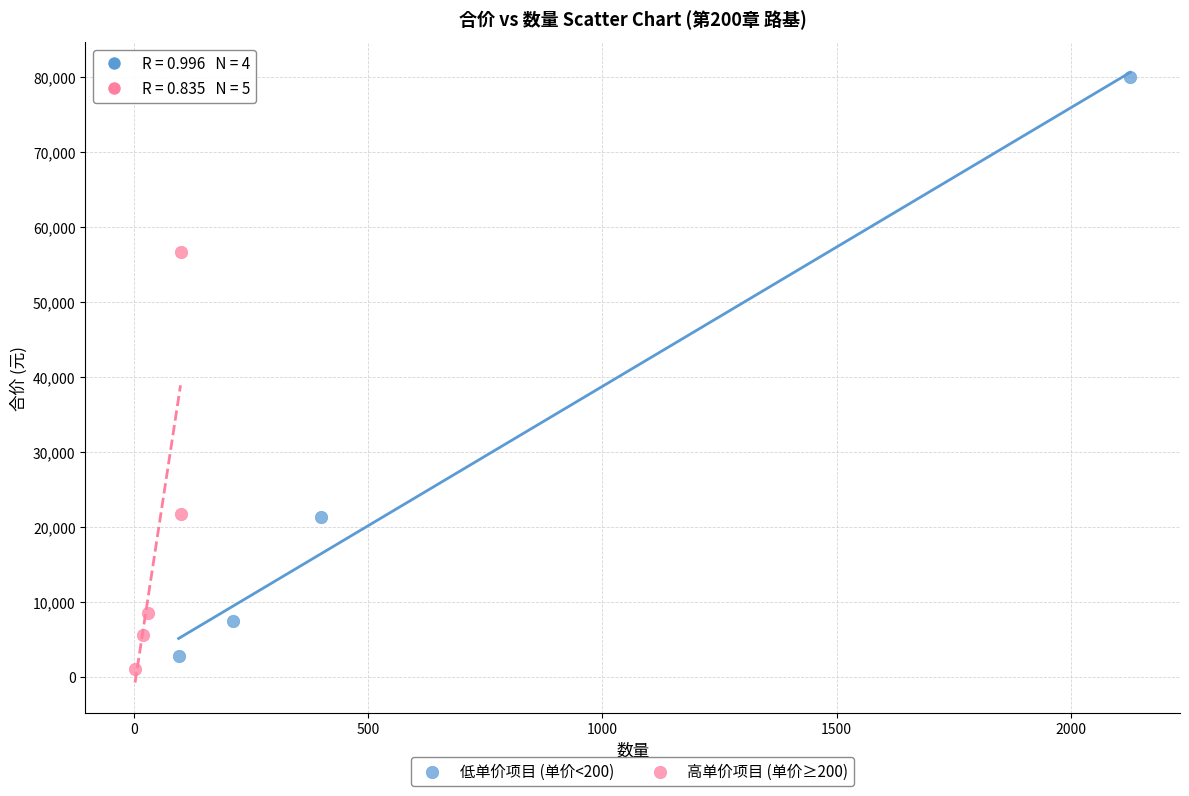

Which series has the widest spread of Y values?

低单价项目 (单价<200)